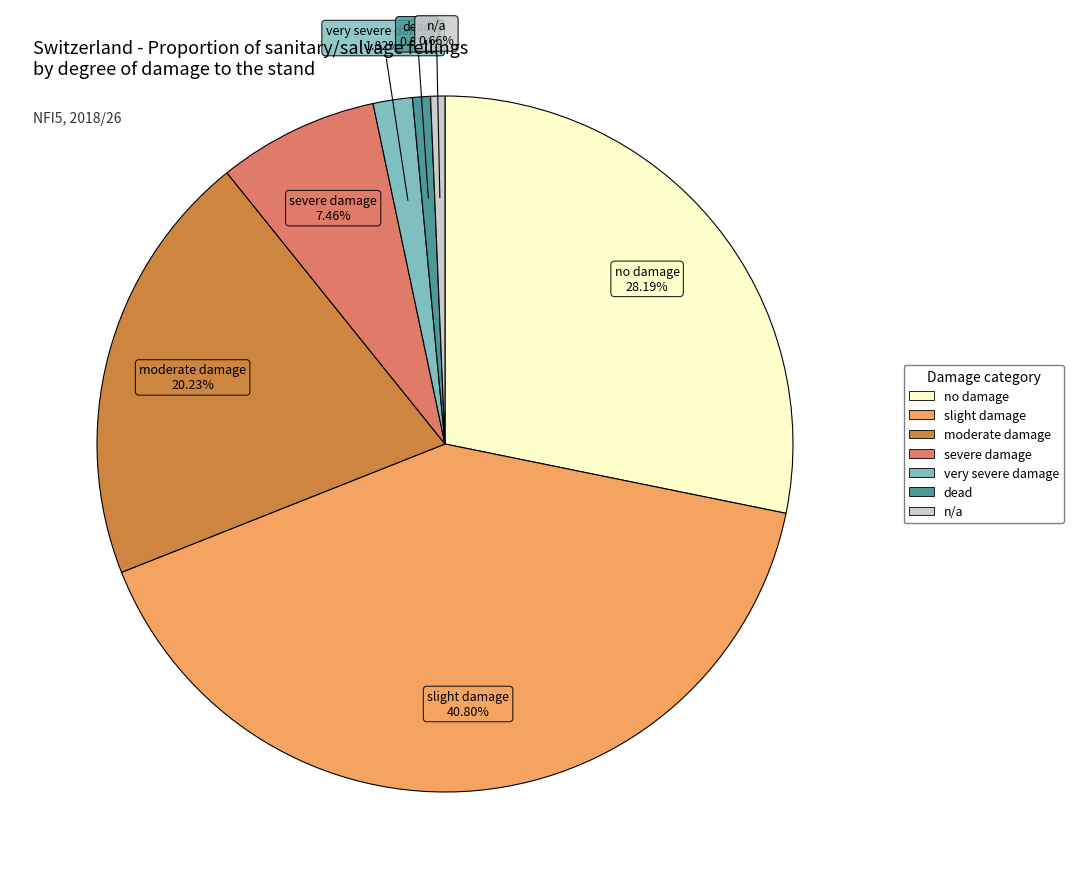

Between very severe damage and moderate damage, which is larger?

moderate damage